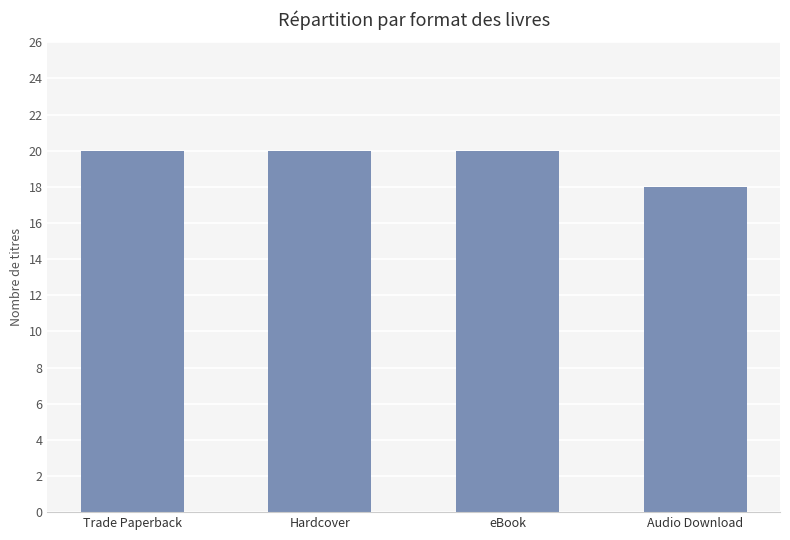

Reading left to right, list all the values displayed in this chart.

20	20	20	18